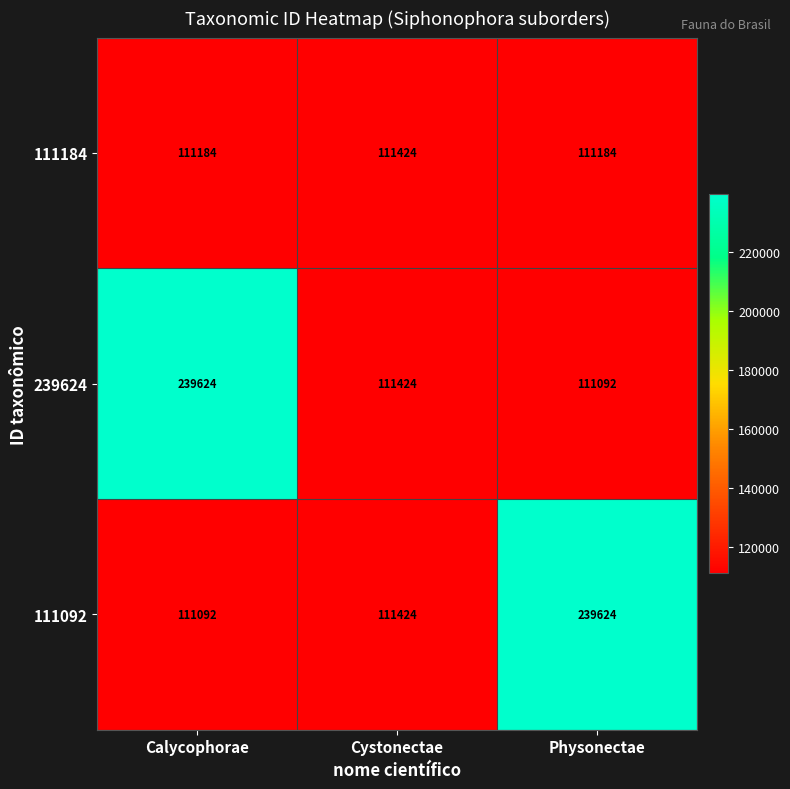

How many data points in 111092 are less than 111424?

1